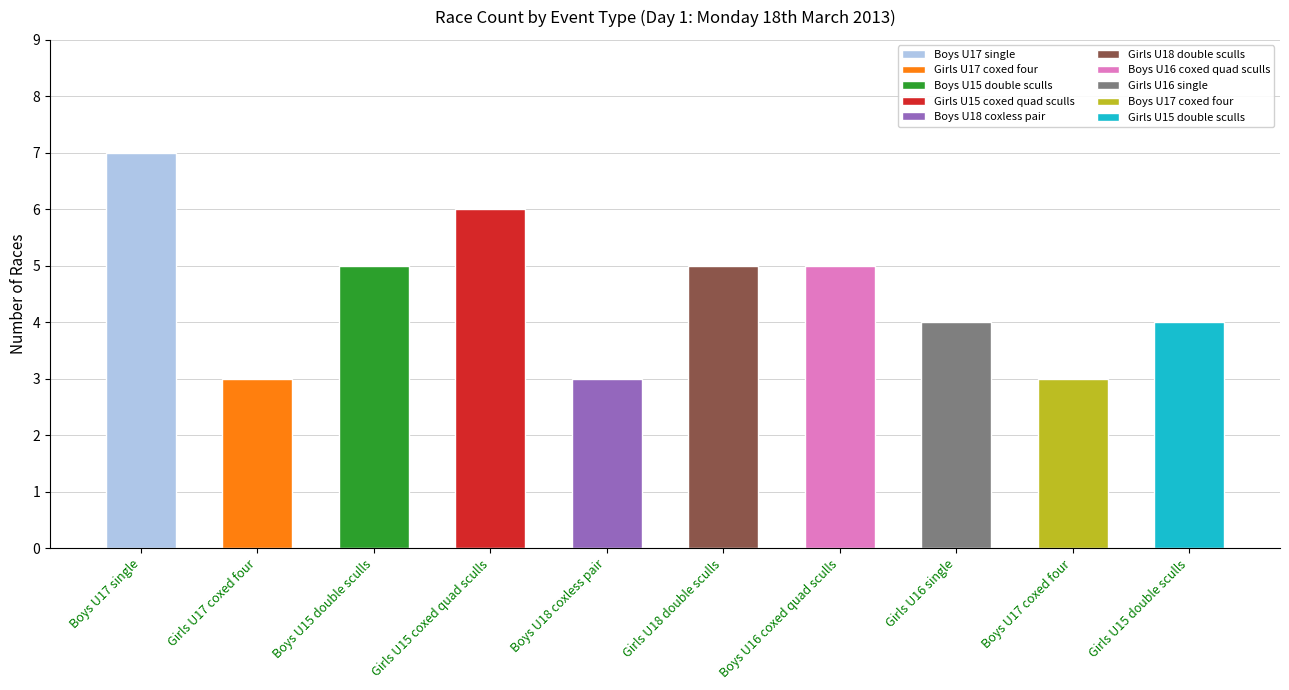

How many values are between 3 and 5?

8